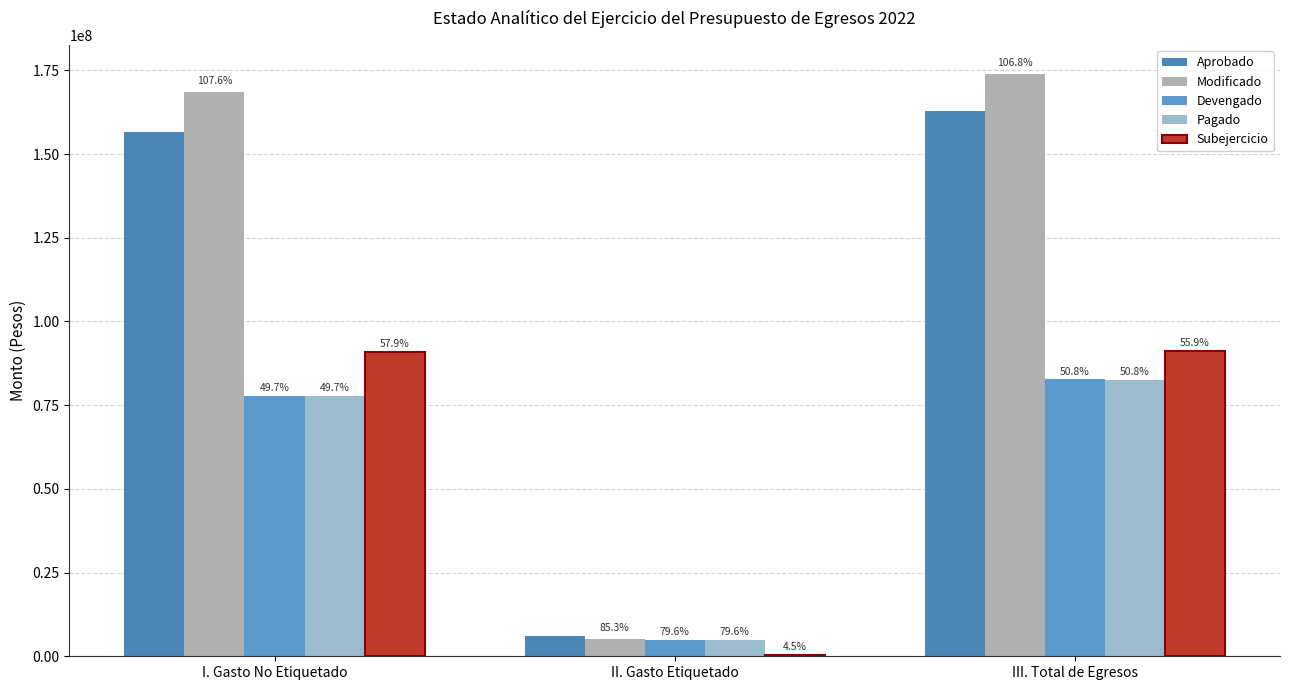

How many groups of bars are there?

3